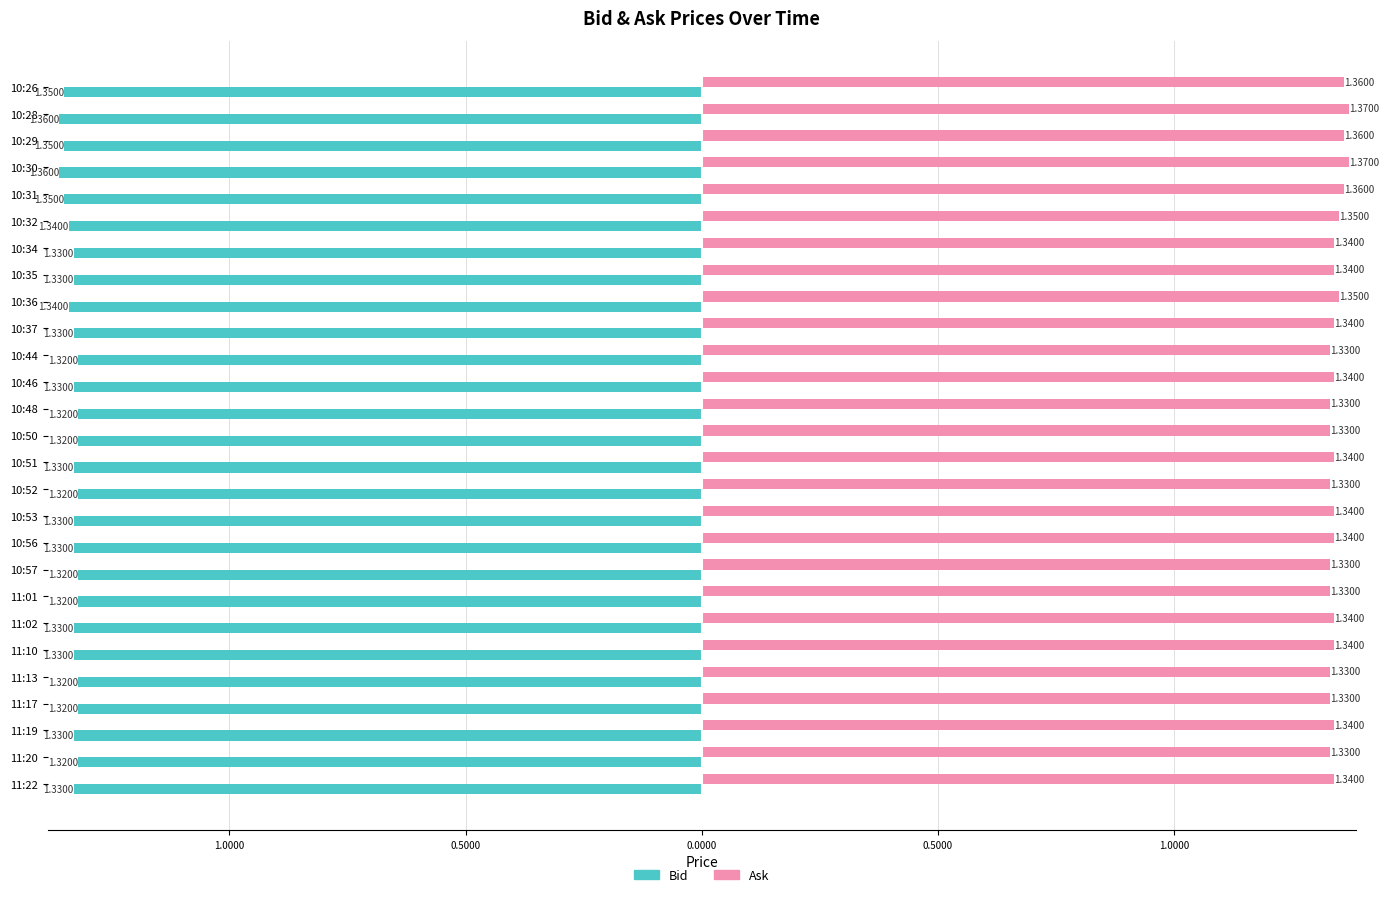

What are all the series names shown in the legend?

Bid, Ask